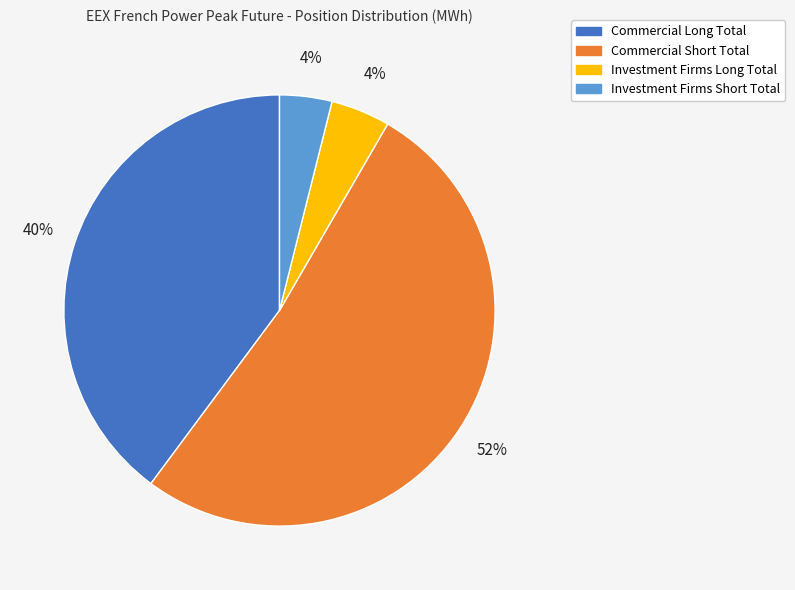

Between Commercial Long Total and Investment Firms Long Total, which is larger?

Commercial Long Total